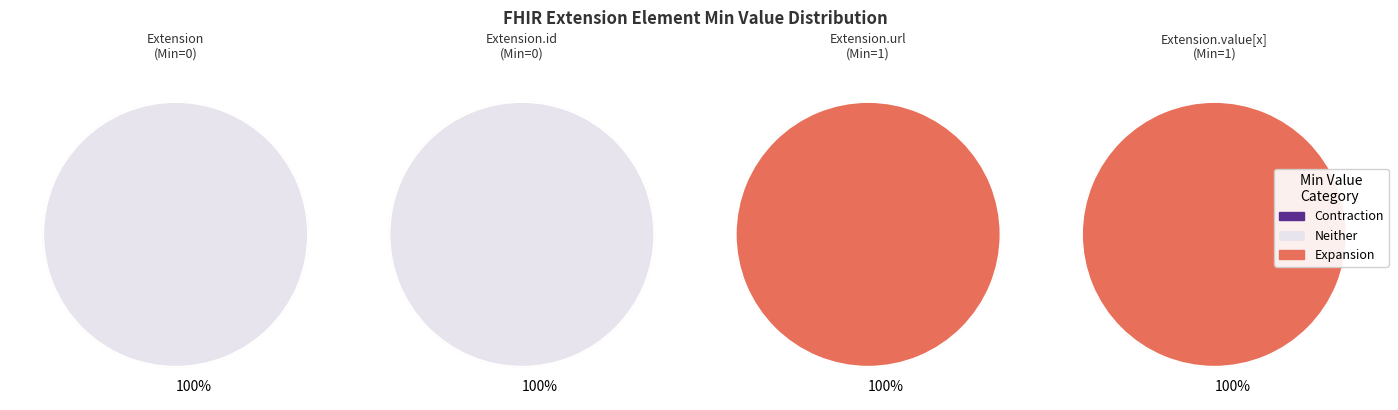

What portion of the pie excludes Extension.id?

100.0%